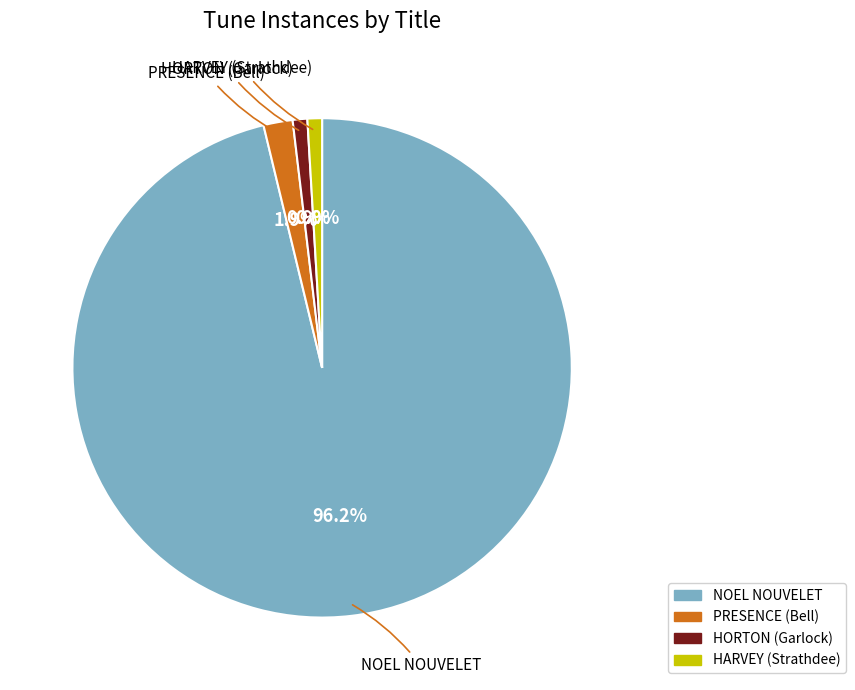

What percentage is the PRESENCE (Bell) slice, to the nearest percent?

2%